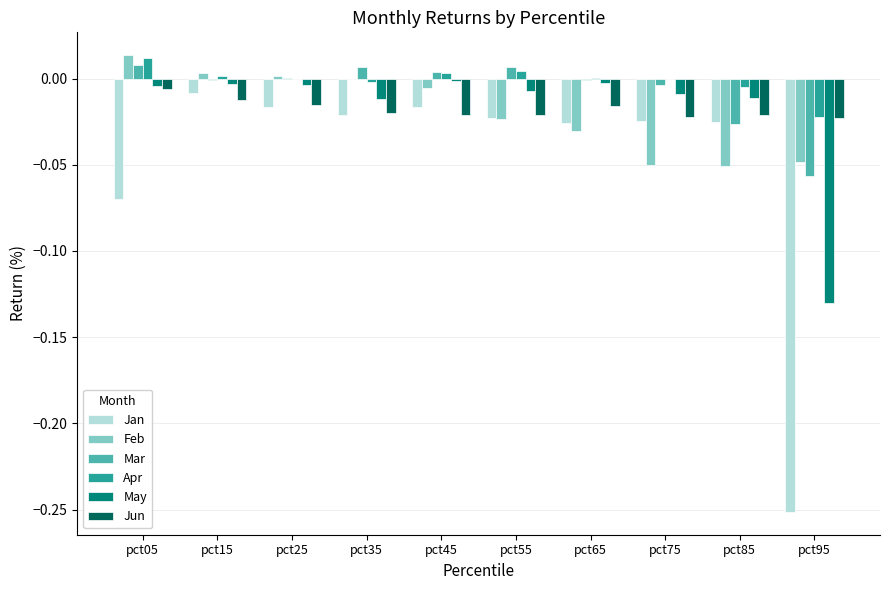

Which category has the highest value across all series?

pct05